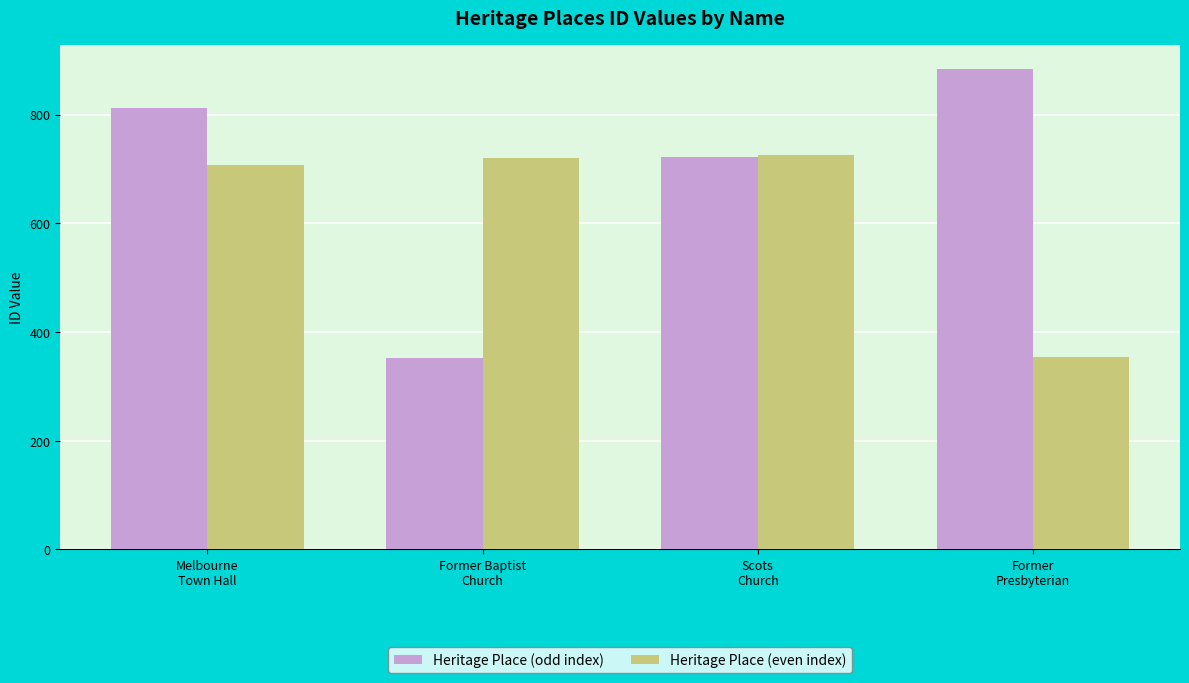

Which series has the largest total across all categories?

Heritage Place (odd index)